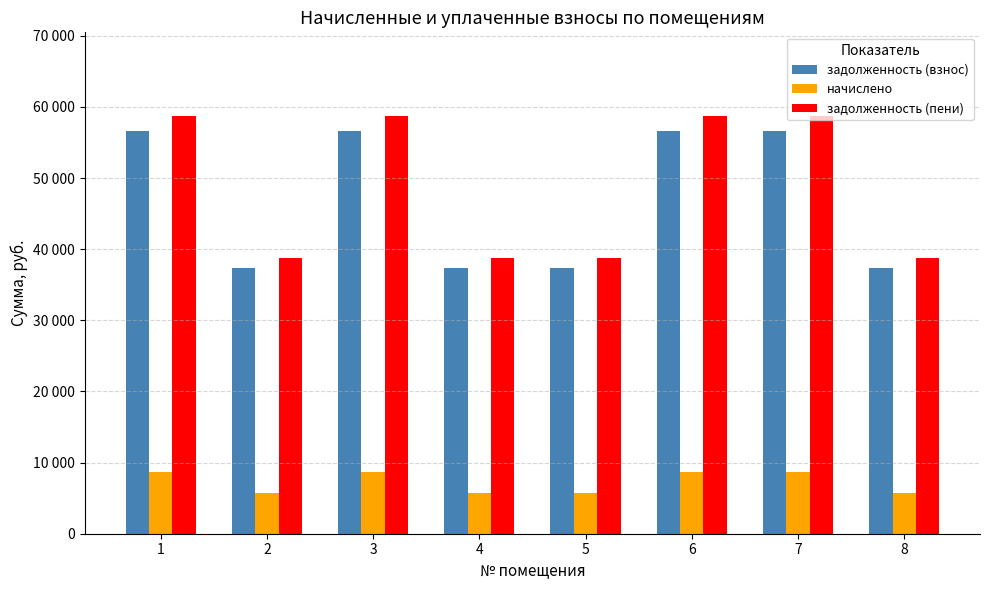

At how many categories does at least one series exceed 7733?

8